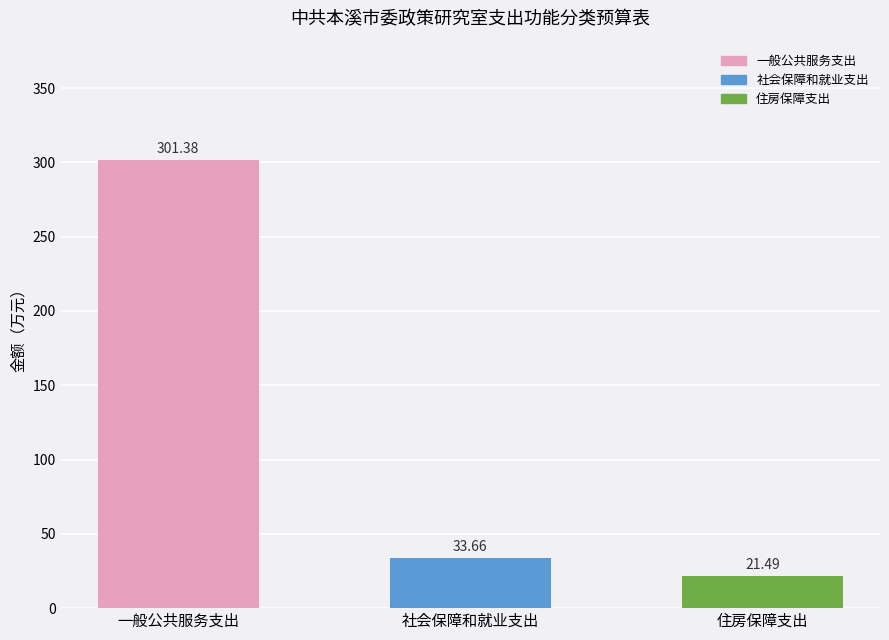

Which category has the lowest value across all series?

住房保障支出